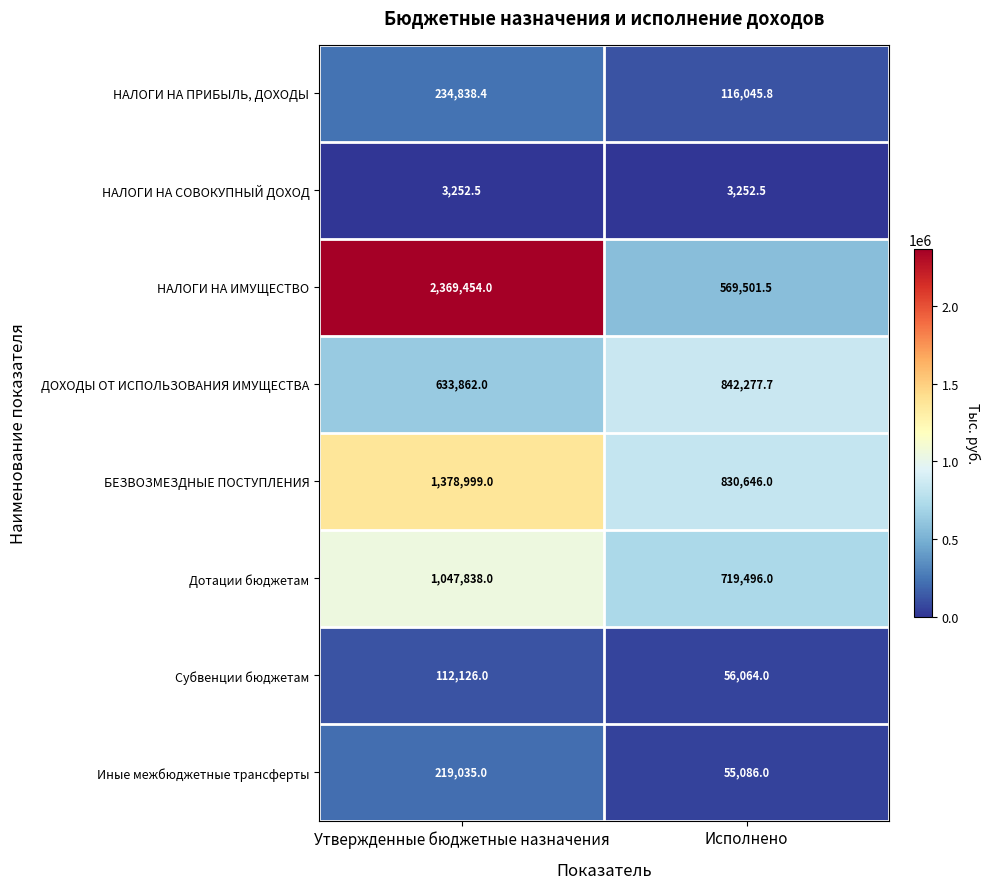

Which category has the highest value across all series?

Утвержденные бюджетные назначения